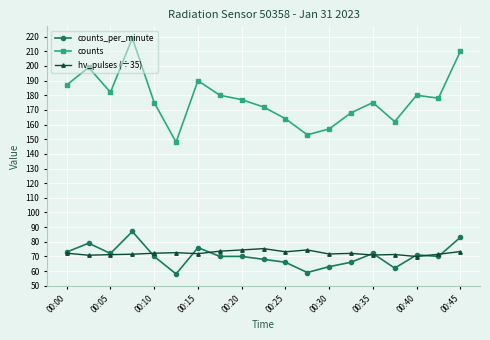

Does the chart display data point markers on the line(s)?

Yes